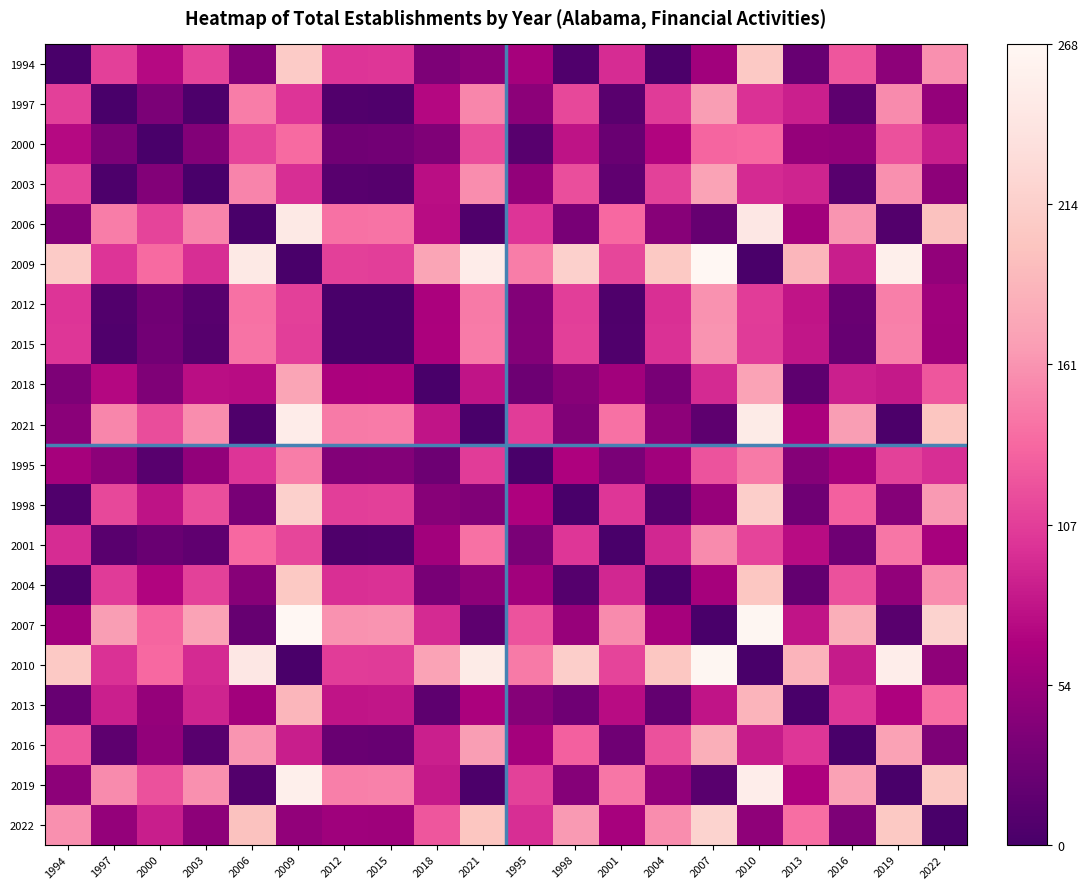

Reading left to right, transcribe all the data shown in this chart.

1994: 1994=0.0	1997=0.4	2000=0.3	2003=0.4	2006=0.1	2009=0.8	2012=0.4	2015=0.4	2018=0.1	2021=0.2	1995=0.2	1998=0.0	2001=0.4	2004=0.0	2007=0.2	2010=0.8	2013=0.1	2016=0.5	2019=0.2	2022=0.6
1997: 1994=0.4	1997=0.0	2000=0.1	2003=0.0	2006=0.5	2009=0.4	2012=0.0	2015=0.0	2018=0.3	2021=0.6	1995=0.2	1998=0.4	2001=0.0	2004=0.4	2007=0.6	2010=0.4	2013=0.3	2016=0.1	2019=0.6	2022=0.2
2000: 1994=0.3	1997=0.1	2000=0.0	2003=0.1	2006=0.4	2009=0.5	2012=0.1	2015=0.1	2018=0.1	2021=0.4	1995=0.0	1998=0.3	2001=0.1	2004=0.3	2007=0.5	2010=0.5	2013=0.2	2016=0.2	2019=0.4	2022=0.3
2003: 1994=0.4	1997=0.0	2000=0.1	2003=0.0	2006=0.6	2009=0.4	2012=0.0	2015=0.0	2018=0.3	2021=0.6	1995=0.2	1998=0.4	2001=0.1	2004=0.4	2007=0.6	2010=0.4	2013=0.3	2016=0.0	2019=0.6	2022=0.2
2006: 1994=0.1	1997=0.5	2000=0.4	2003=0.6	2006=0.0	2009=0.9	2012=0.5	2015=0.5	2018=0.3	2021=0.0	1995=0.4	1998=0.1	2001=0.5	2004=0.2	2007=0.1	2010=0.9	2013=0.2	2016=0.6	2019=0.0	2022=0.7
2009: 1994=0.8	1997=0.4	2000=0.5	2003=0.4	2006=0.9	2009=0.0	2012=0.4	2015=0.4	2018=0.6	2021=0.9	1995=0.5	1998=0.8	2001=0.4	2004=0.8	2007=1.0	2010=0.0	2013=0.7	2016=0.3	2019=1.0	2022=0.2
2012: 1994=0.4	1997=0.0	2000=0.1	2003=0.0	2006=0.5	2009=0.4	2012=0.0	2015=0.0	2018=0.2	2021=0.5	1995=0.1	1998=0.4	2001=0.0	2004=0.4	2007=0.6	2010=0.4	2013=0.3	2016=0.1	2019=0.6	2022=0.2
2015: 1994=0.4	1997=0.0	2000=0.1	2003=0.0	2006=0.5	2009=0.4	2012=0.0	2015=0.0	2018=0.2	2021=0.5	1995=0.1	1998=0.4	2001=0.0	2004=0.4	2007=0.6	2010=0.4	2013=0.3	2016=0.1	2019=0.6	2022=0.2
2018: 1994=0.1	1997=0.3	2000=0.1	2003=0.3	2006=0.3	2009=0.6	2012=0.2	2015=0.2	2018=0.0	2021=0.3	1995=0.1	1998=0.2	2001=0.2	2004=0.1	2007=0.4	2010=0.6	2013=0.1	2016=0.3	2019=0.3	2022=0.5
2021: 1994=0.2	1997=0.6	2000=0.4	2003=0.6	2006=0.0	2009=0.9	2012=0.5	2015=0.5	2018=0.3	2021=0.0	1995=0.4	1998=0.1	2001=0.5	2004=0.2	2007=0.1	2010=0.9	2013=0.2	2016=0.6	2019=0.0	2022=0.8
1995: 1994=0.2	1997=0.2	2000=0.0	2003=0.2	2006=0.4	2009=0.5	2012=0.1	2015=0.1	2018=0.1	2021=0.4	1995=0.0	1998=0.3	2001=0.1	2004=0.2	2007=0.5	2010=0.5	2013=0.2	2016=0.2	2019=0.4	2022=0.4
1998: 1994=0.0	1997=0.4	2000=0.3	2003=0.4	2006=0.1	2009=0.8	2012=0.4	2015=0.4	2018=0.2	2021=0.1	1995=0.3	1998=0.0	2001=0.4	2004=0.0	2007=0.2	2010=0.8	2013=0.1	2016=0.5	2019=0.2	2022=0.6
2001: 1994=0.4	1997=0.0	2000=0.1	2003=0.1	2006=0.5	2009=0.4	2012=0.0	2015=0.0	2018=0.2	2021=0.5	1995=0.1	1998=0.4	2001=0.0	2004=0.3	2007=0.6	2010=0.4	2013=0.3	2016=0.1	2019=0.5	2022=0.2
2004: 1994=0.0	1997=0.4	2000=0.3	2003=0.4	2006=0.2	2009=0.8	2012=0.4	2015=0.4	2018=0.1	2021=0.2	1995=0.2	1998=0.0	2001=0.3	2004=0.0	2007=0.2	2010=0.8	2013=0.1	2016=0.4	2019=0.2	2022=0.6
2007: 1994=0.2	1997=0.6	2000=0.5	2003=0.6	2006=0.1	2009=1.0	2012=0.6	2015=0.6	2018=0.4	2021=0.1	1995=0.5	1998=0.2	2001=0.6	2004=0.2	2007=0.0	2010=1.0	2013=0.3	2016=0.7	2019=0.0	2022=0.8
2010: 1994=0.8	1997=0.4	2000=0.5	2003=0.4	2006=0.9	2009=0.0	2012=0.4	2015=0.4	2018=0.6	2021=0.9	1995=0.5	1998=0.8	2001=0.4	2004=0.8	2007=1.0	2010=0.0	2013=0.7	2016=0.3	2019=0.9	2022=0.2
2013: 1994=0.1	1997=0.3	2000=0.2	2003=0.3	2006=0.2	2009=0.7	2012=0.3	2015=0.3	2018=0.1	2021=0.2	1995=0.2	1998=0.1	2001=0.3	2004=0.1	2007=0.3	2010=0.7	2013=0.0	2016=0.4	2019=0.3	2022=0.5
2016: 1994=0.5	1997=0.1	2000=0.2	2003=0.0	2006=0.6	2009=0.3	2012=0.1	2015=0.1	2018=0.3	2021=0.6	1995=0.2	1998=0.5	2001=0.1	2004=0.4	2007=0.7	2010=0.3	2013=0.4	2016=0.0	2019=0.6	2022=0.1
2019: 1994=0.2	1997=0.6	2000=0.4	2003=0.6	2006=0.0	2009=1.0	2012=0.6	2015=0.6	2018=0.3	2021=0.0	1995=0.4	1998=0.2	2001=0.5	2004=0.2	2007=0.0	2010=0.9	2013=0.3	2016=0.6	2019=0.0	2022=0.8
2022: 1994=0.6	1997=0.2	2000=0.3	2003=0.2	2006=0.7	2009=0.2	2012=0.2	2015=0.2	2018=0.5	2021=0.8	1995=0.4	1998=0.6	2001=0.2	2004=0.6	2007=0.8	2010=0.2	2013=0.5	2016=0.1	2019=0.8	2022=0.0